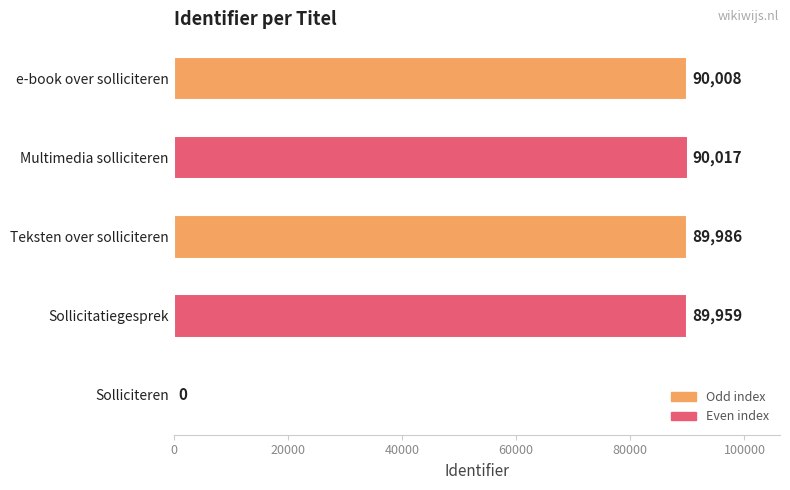

Where is the data nearest to the value 45008?

Sollicitatiegesprek